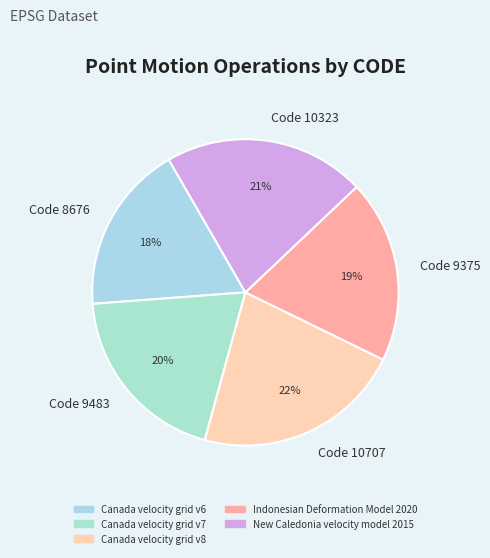

Count the number of slices in the pie.

5